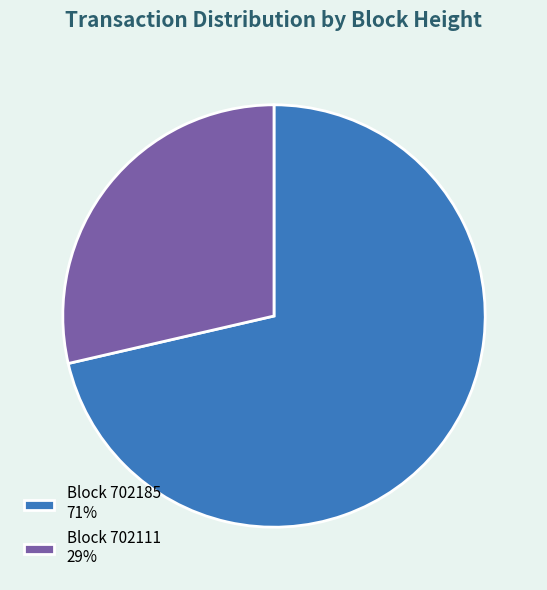

Which has a higher value, Block 702111 29% or Block 702185 71%?

Block 702185 71%